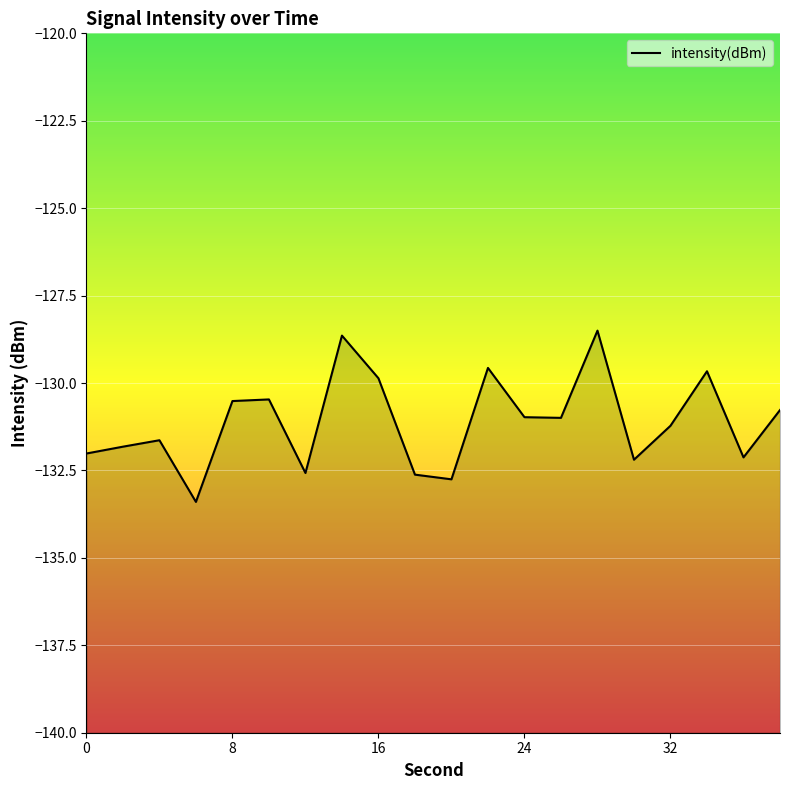

What is the difference between the maximum and minimum values?

4.9